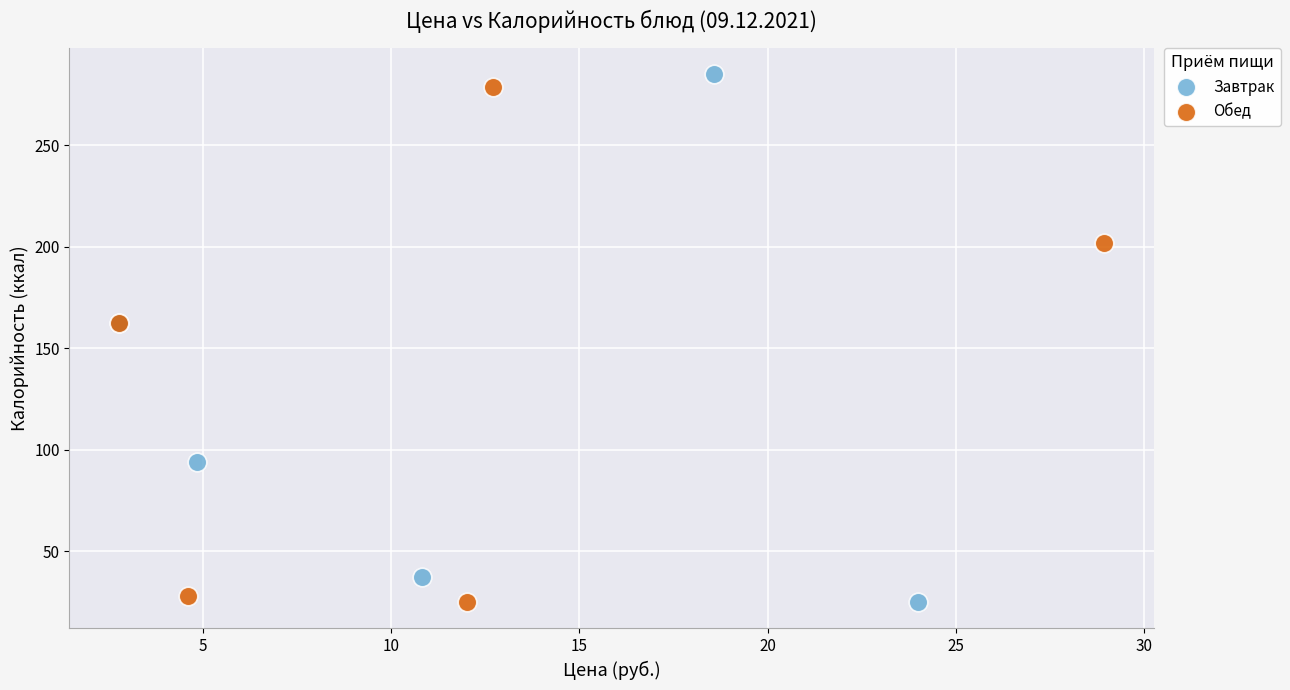

What are all the series names shown in the legend?

Завтрак, Обед